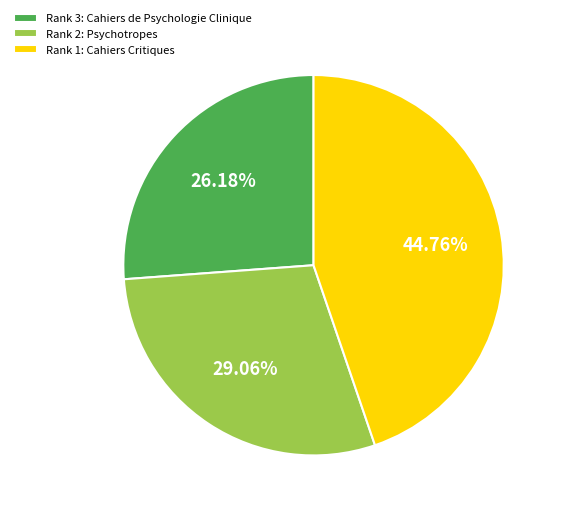

Do Rank 2: Psychotropes and Rank 1: Cahiers Critiques together represent more than half of the pie?

Yes